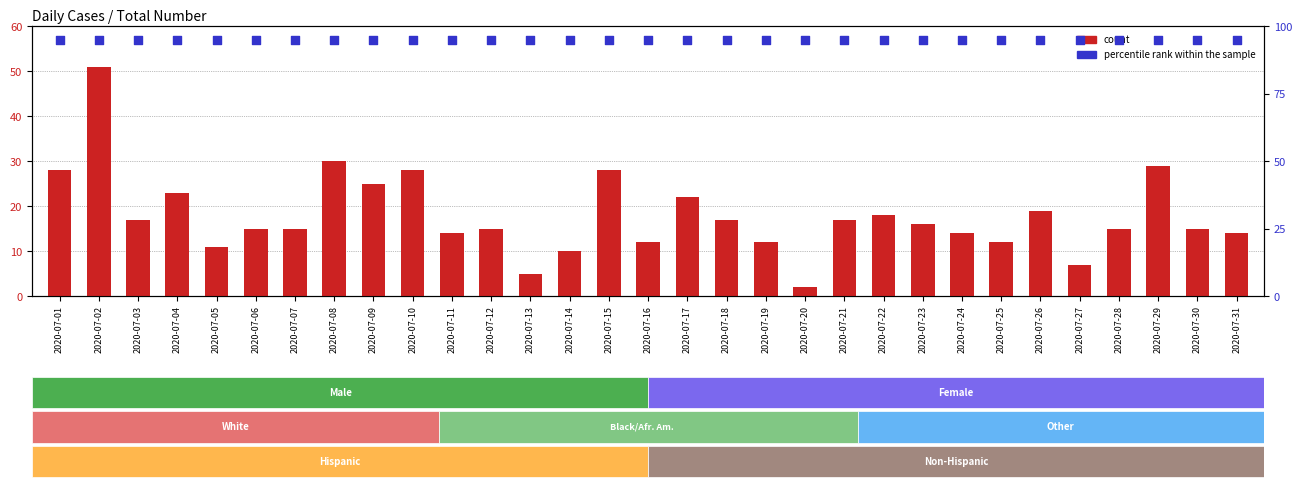

Which series reaches the maximum Y coordinate?

percentile rank within the sample